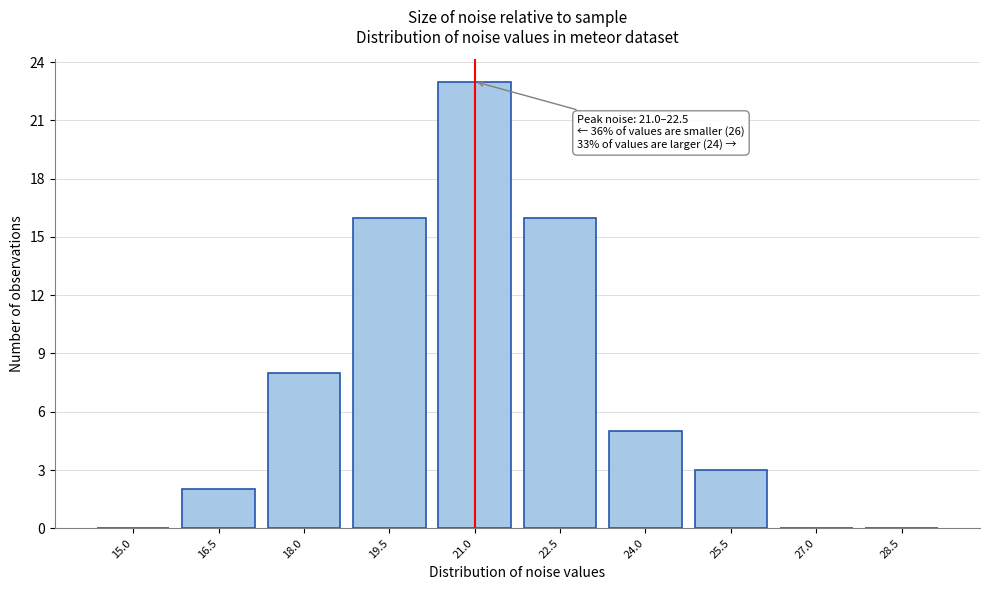

Reading left to right, extract all data points from this chart.

15.0=0	16.5=2	18.0=8	19.5=16	21.0=23	22.5=16	24.0=5	25.5=3	27.0=0	28.5=0